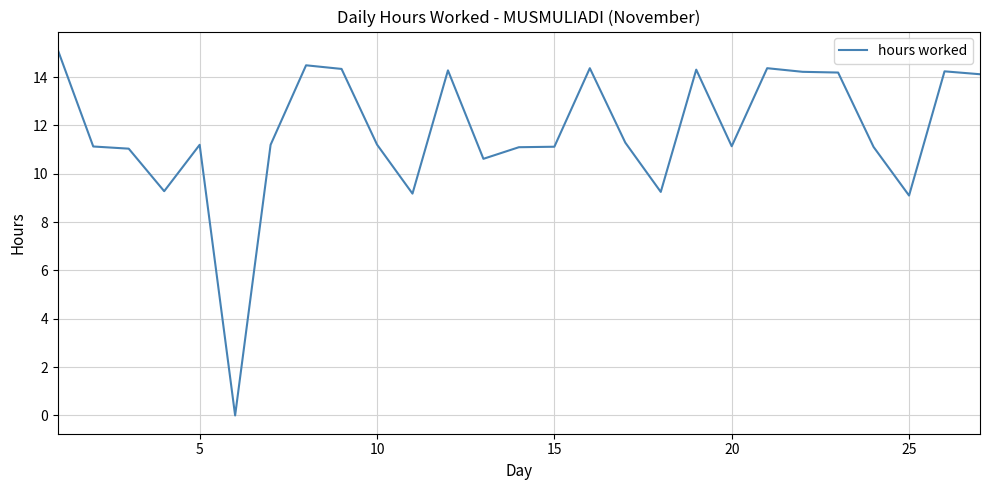

What is the greatest value displayed?

15.1